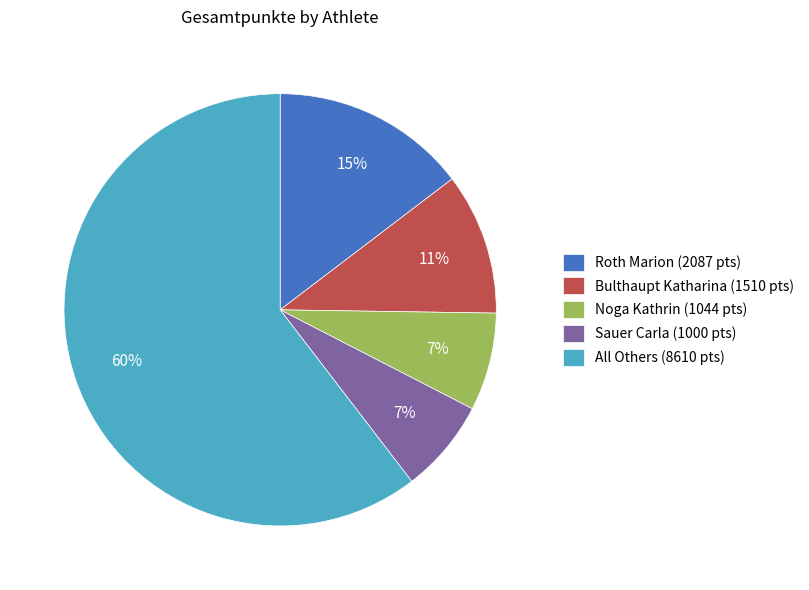

Combined, do Bulthaupt Katharina (1510 pts) and All Others (8610 pts) account for over 50%?

Yes